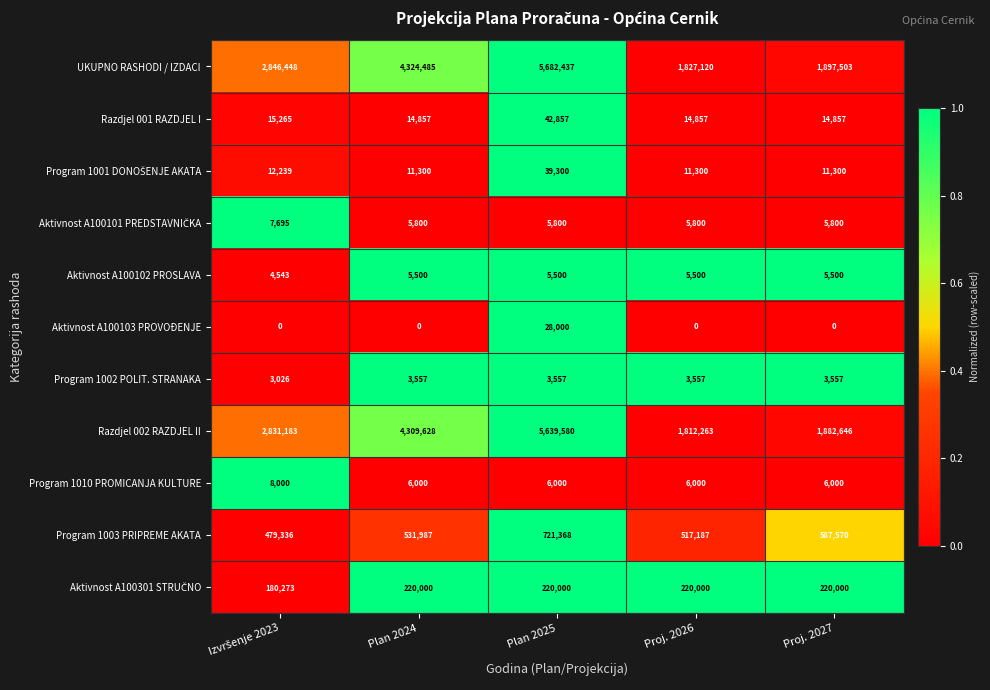

Which series has the largest range (max minus min)?

UKUPNO RASHODI / IZDACI